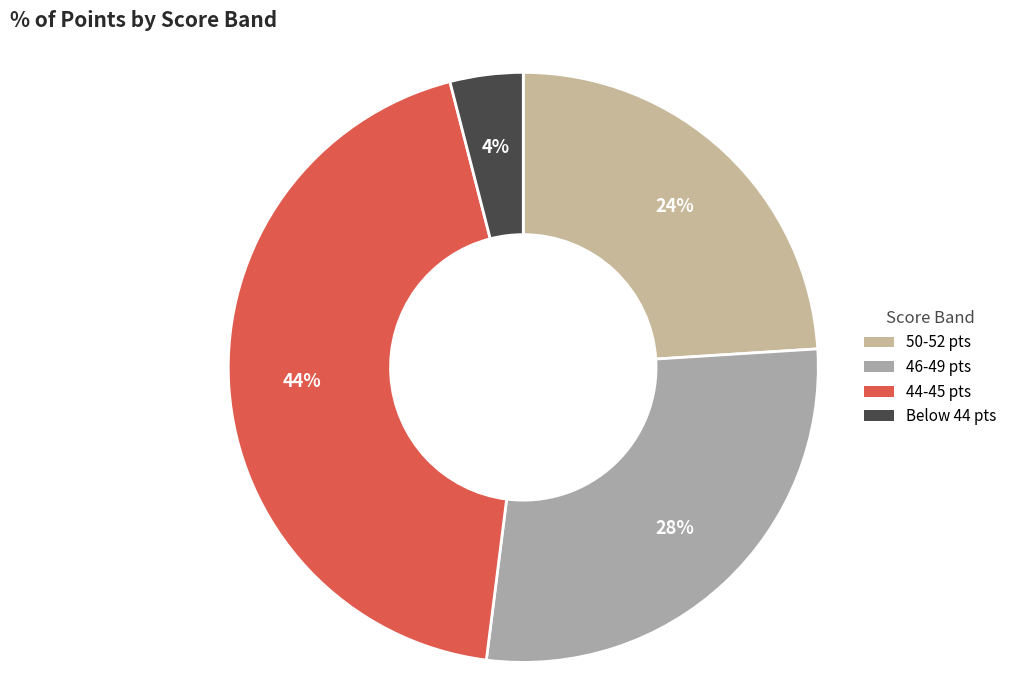

How many slices are in this pie chart?

4